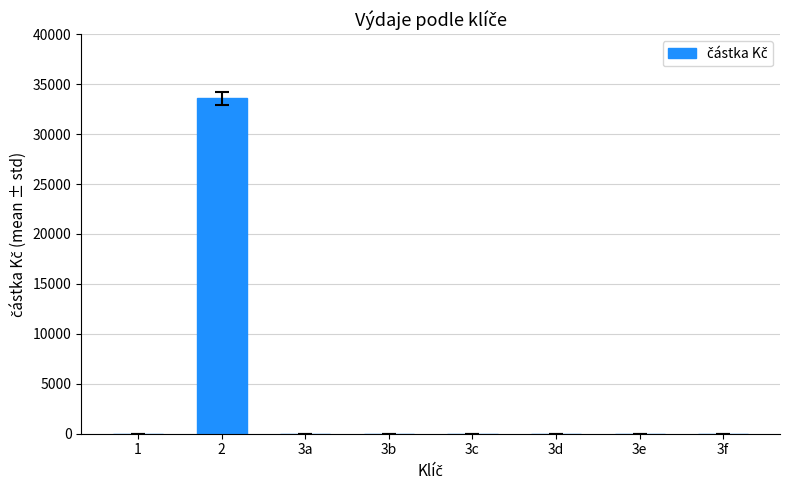

What is the sum of all values?

33580